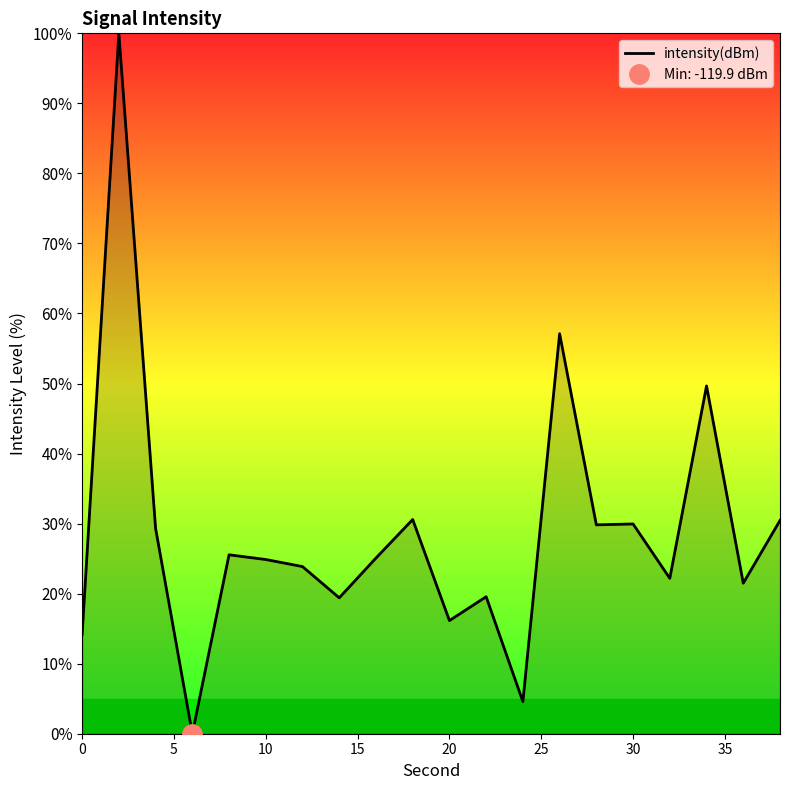

The value of intensity(dBm) at 20 is 25.2. True or false?

False